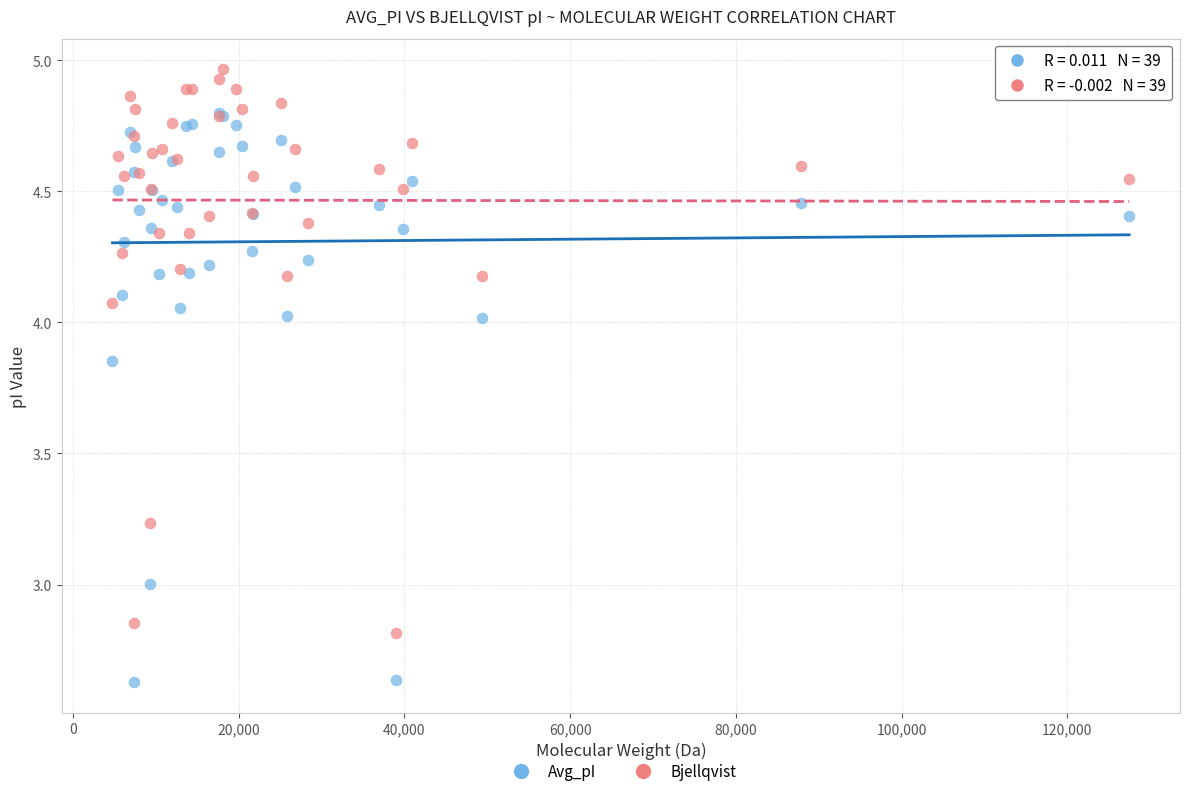

What are all the series names shown in the legend?

Avg_pI, Bjellqvist